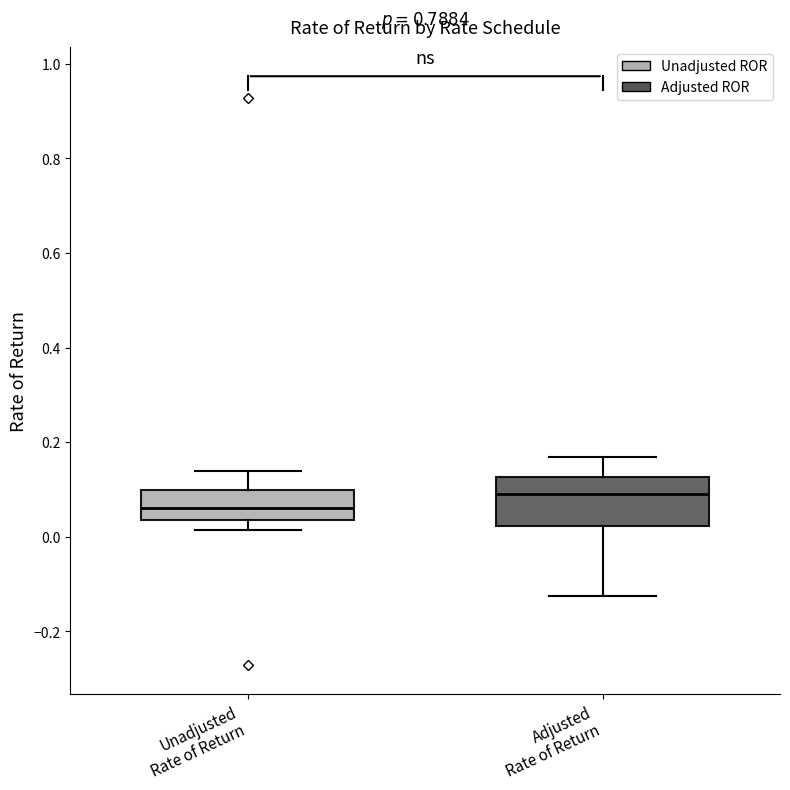

Which box's median line is the highest?

Adjusted Rate of Return